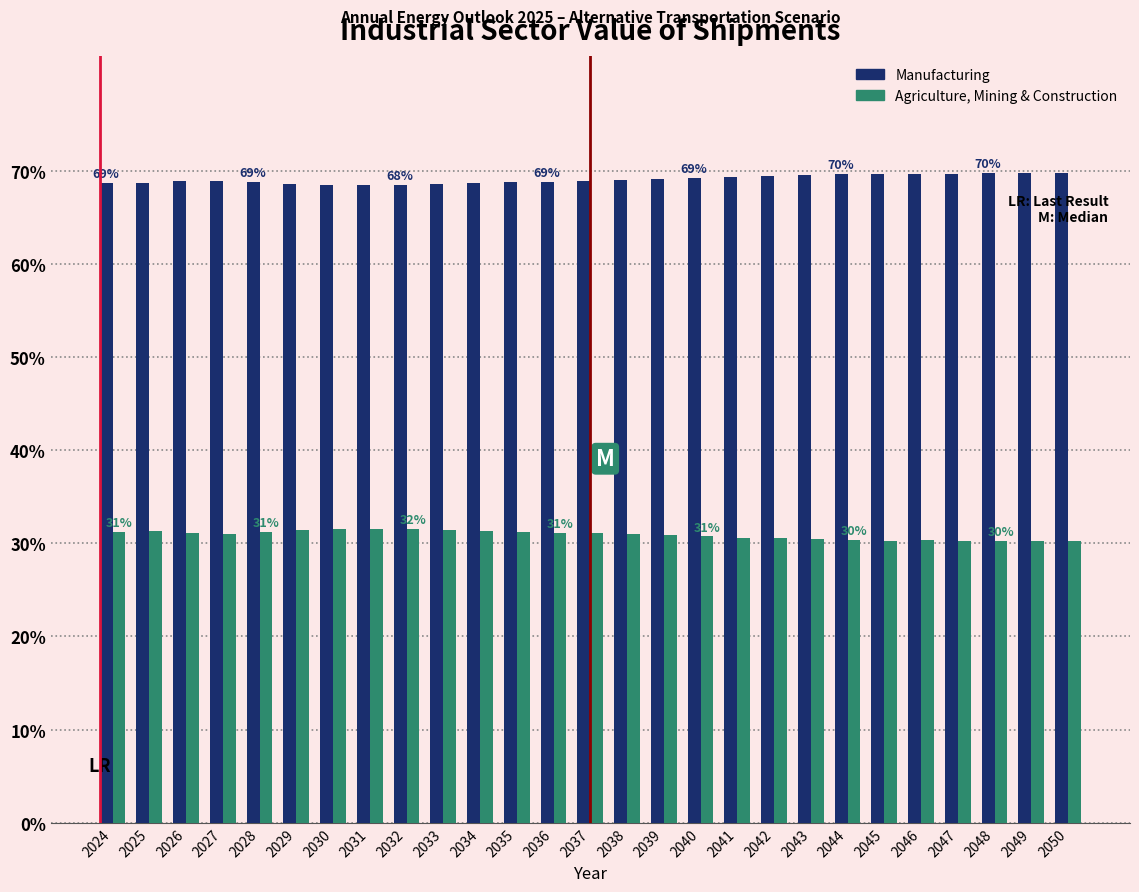

True or false: Manufacturing has a value of 117.1 at 2024.

False